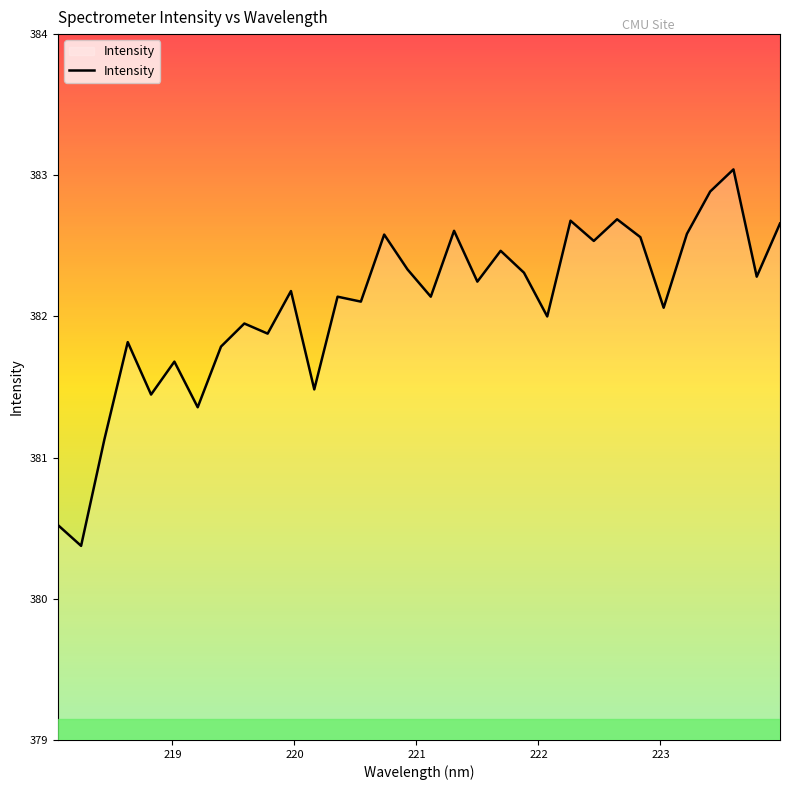

What is the sum of all values?

12226.5